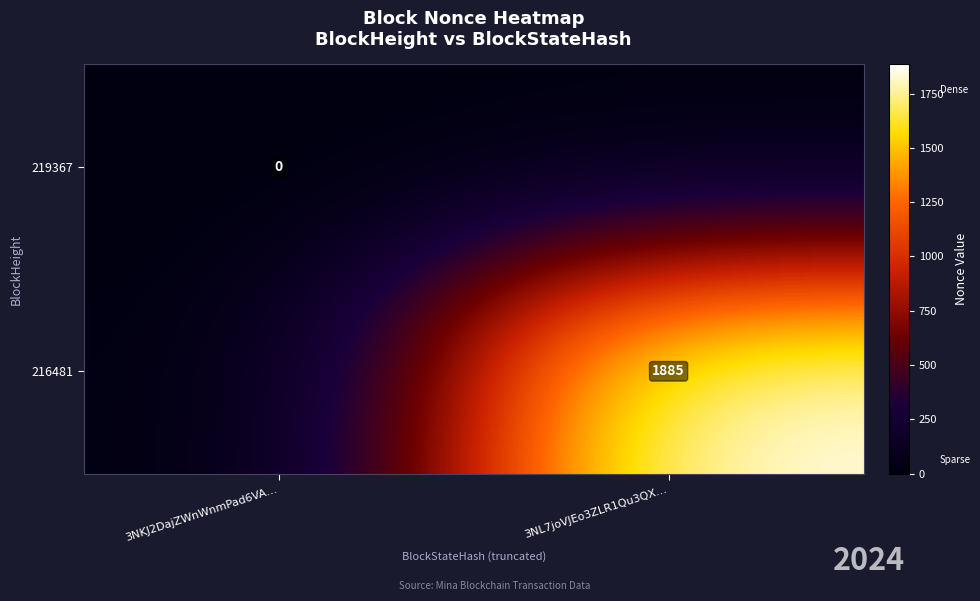

Is the value of 216481 at 3NL7joVJEo3ZLR1Qu3QX… greater than the value of 219367 at 3NKJ2DajZWnWnmPad6VA…?

Yes